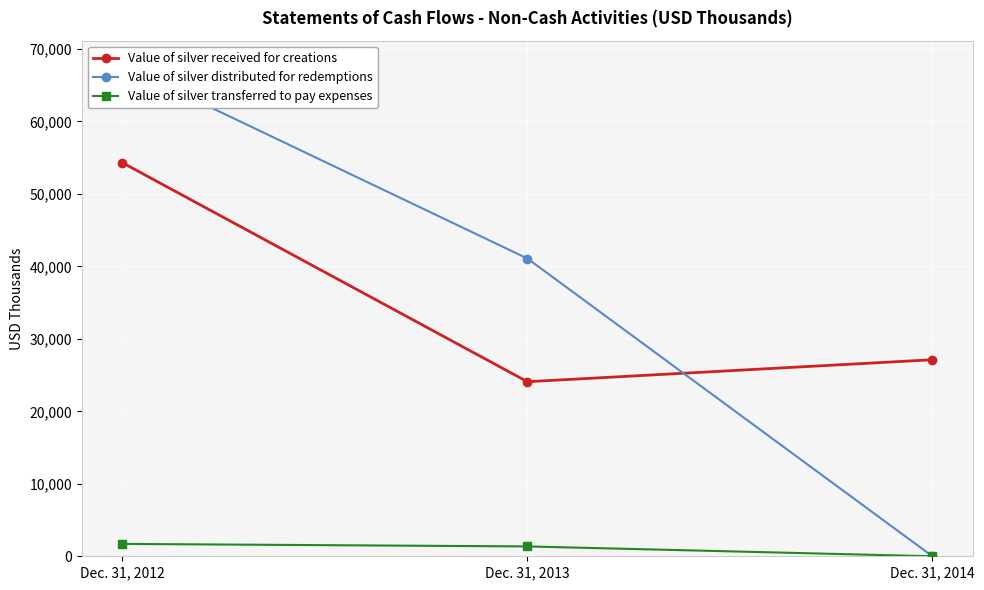

Between Dec. 31, 2012 and Dec. 31, 2014, which series saw the biggest shift?

Value of silver distributed for redemptions